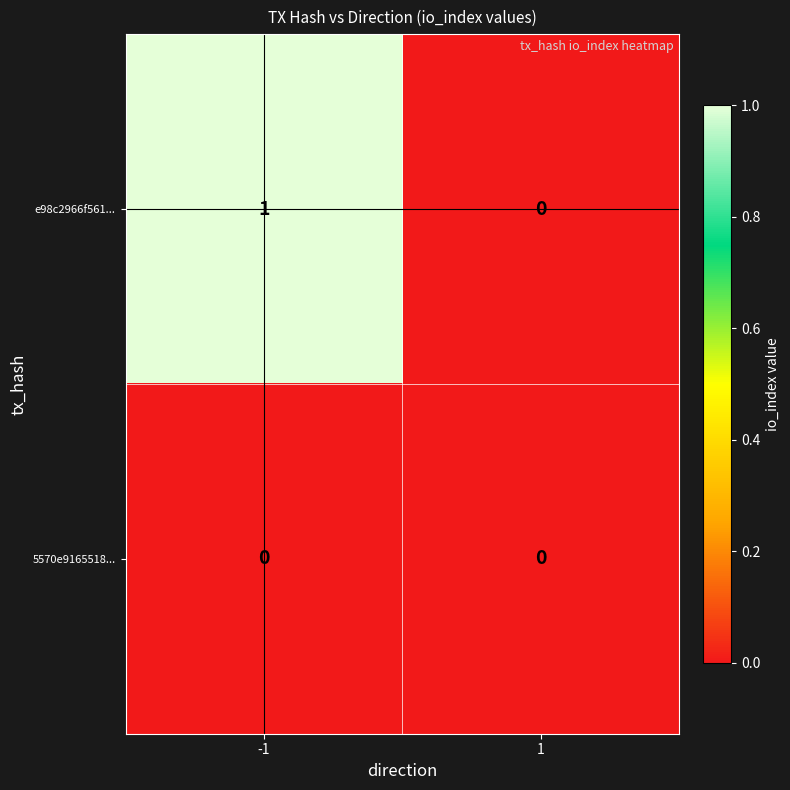

Which series has the widest spread of values?

e98c2966f561...